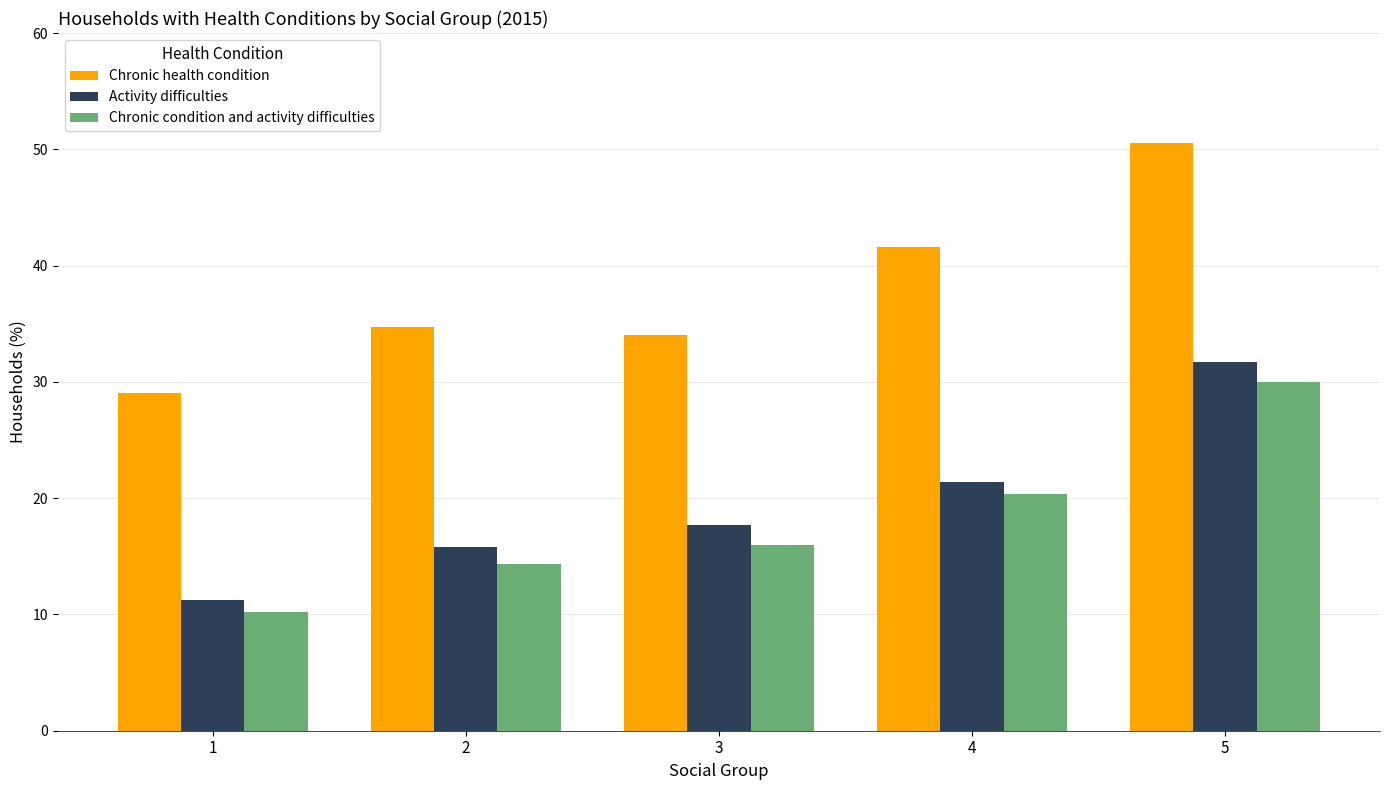

What is the lowest value of the Chronic condition and activity difficulties series?

10.2